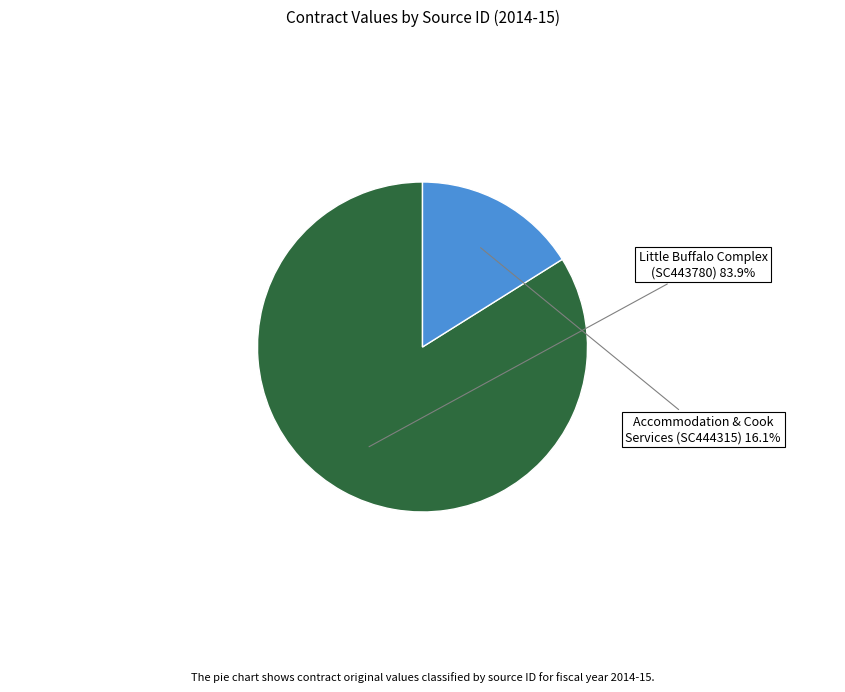

What is the total percentage of Accommodation & Cook Services (SC444315) and Little Buffalo Complex (SC443780)?

100.0%